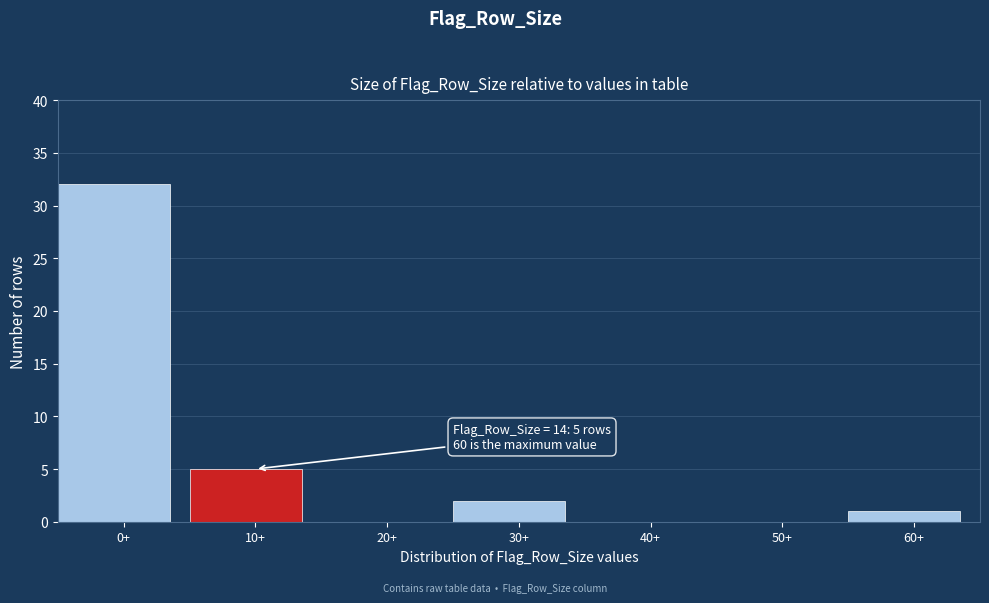

Reading right to left, extract all data points from this chart.

60+=1	50+=0	40+=0	30+=2	20+=0	10+=5	0+=32